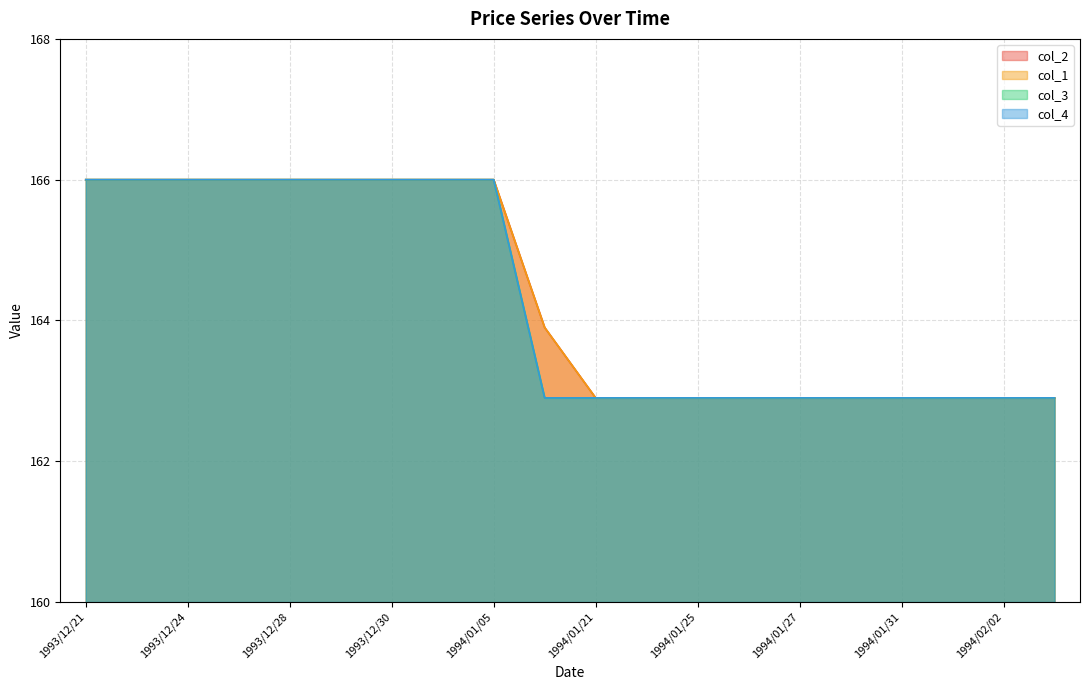

Count the col_2 values in the range 2 to 6.

20